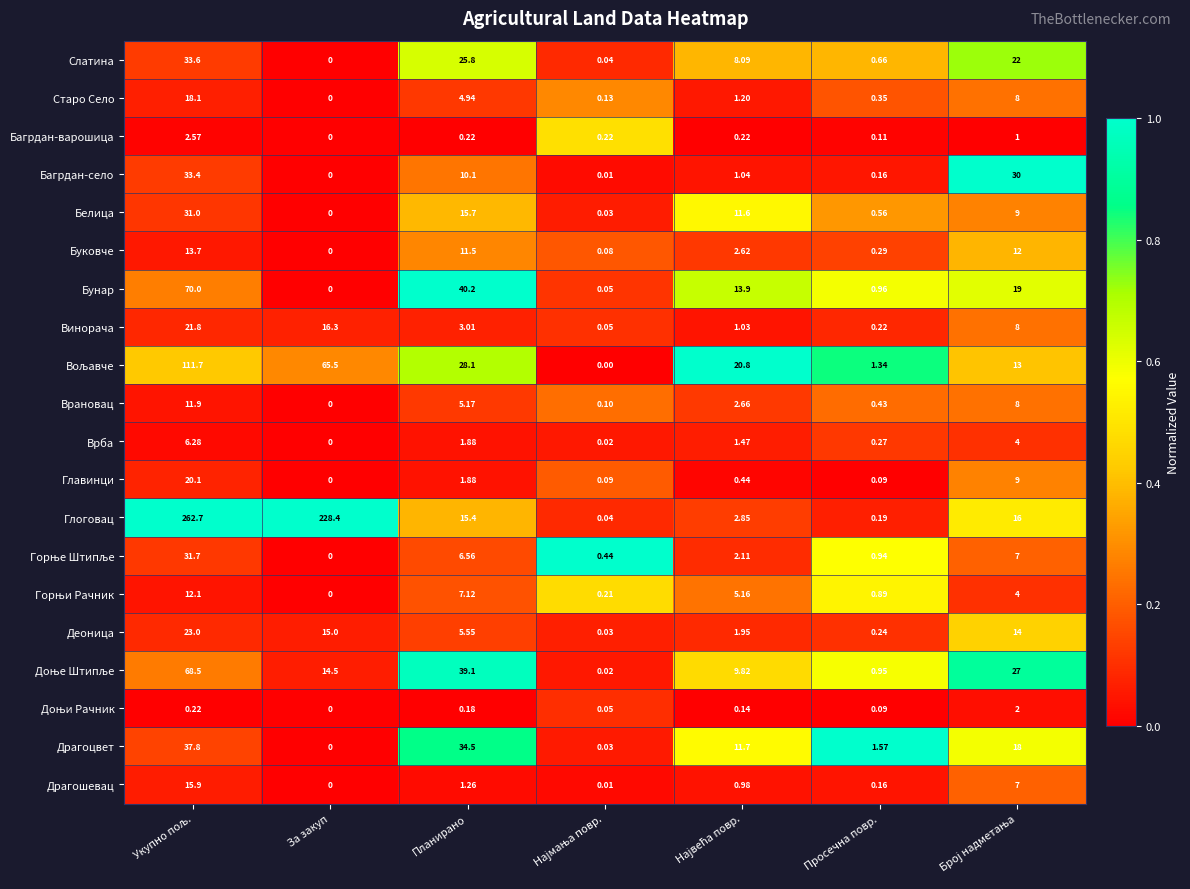

How many data points does each series have?

7